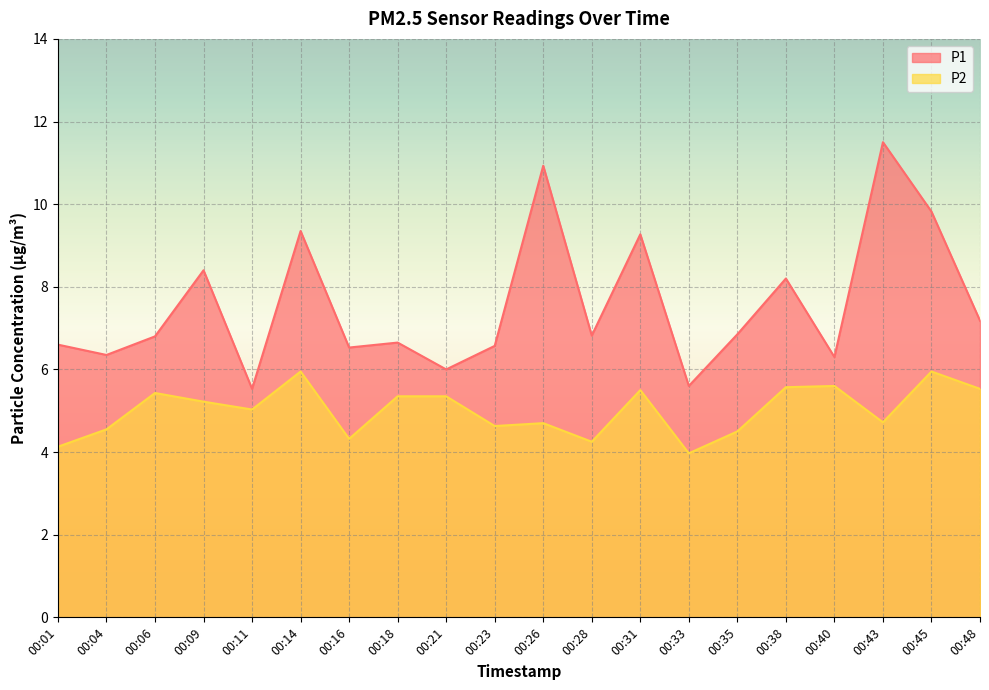

What is the difference between the P2 values at 00:01 and 00:48?

1.4